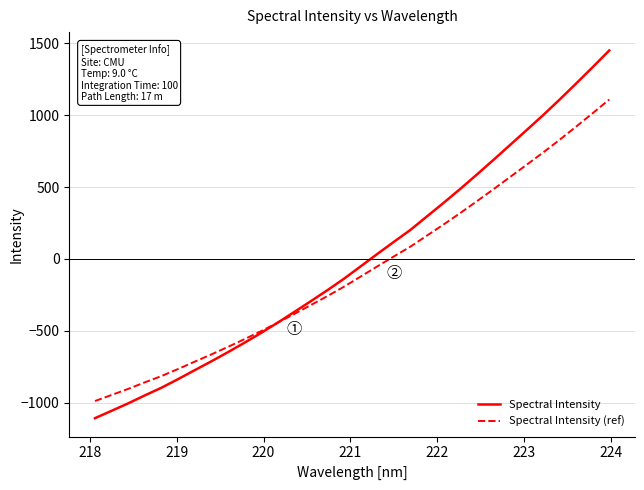

What is the highest value of the Spectral Intensity series?

1449.2